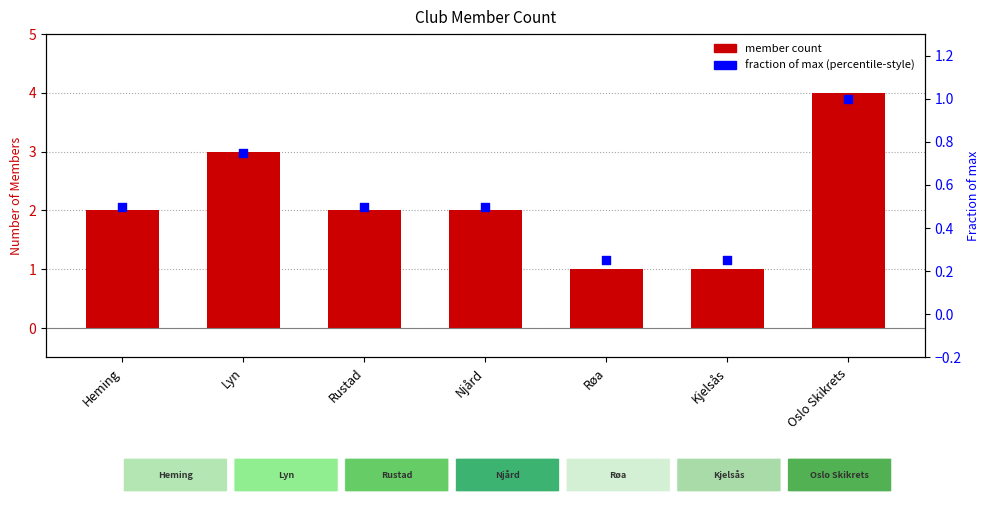

Which series has the largest Y range (max minus min)?

Members per Club